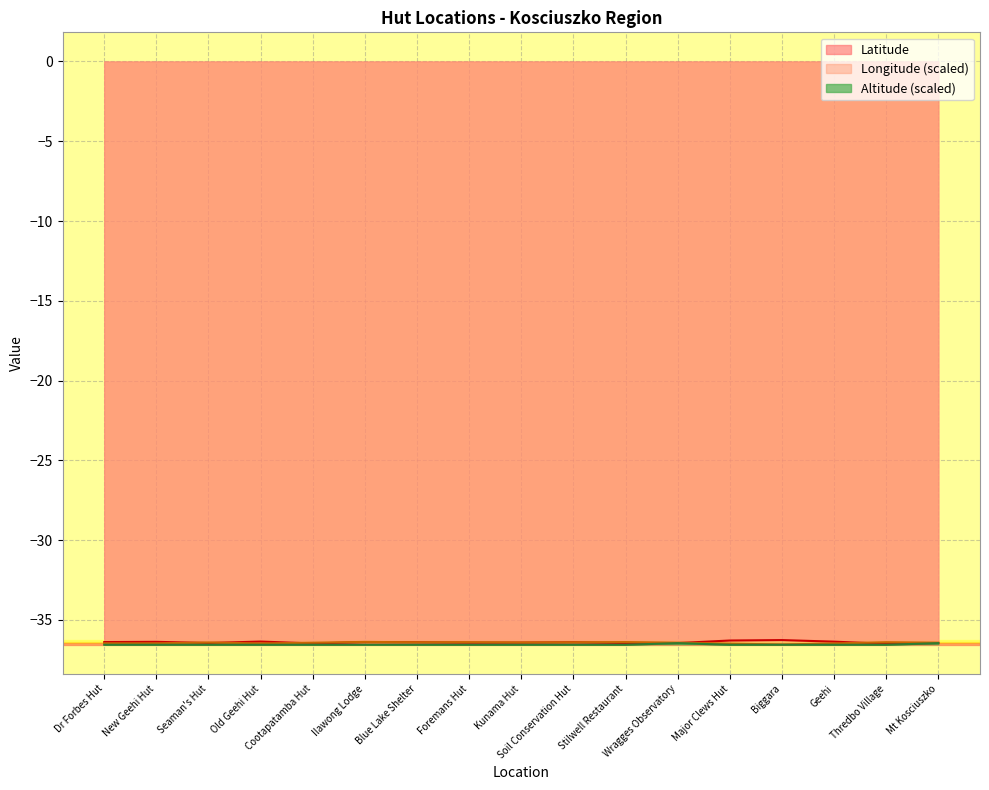

What is the minimum value shown in the chart?

-36.6